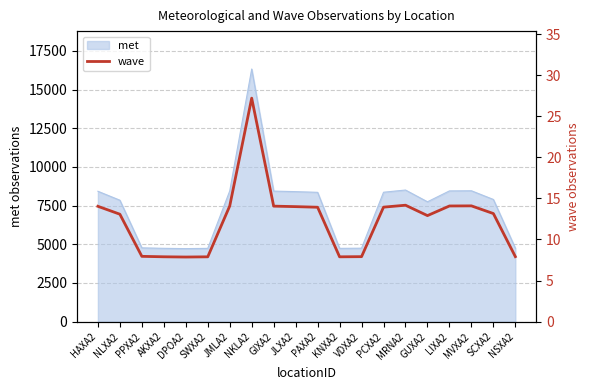

List the labels in order of value, largest first.

NKLA2, MRNA2, MVXA2, LIXA2, JMLA2, GIXA2, HAXA2, JLXA2, PCXA2, PAXA2, SCXA2, NLXA2, GUXA2, PPXA2, VDXA2, NSXA2, AKXA2, SWXA2, KNXA2, DPOA2